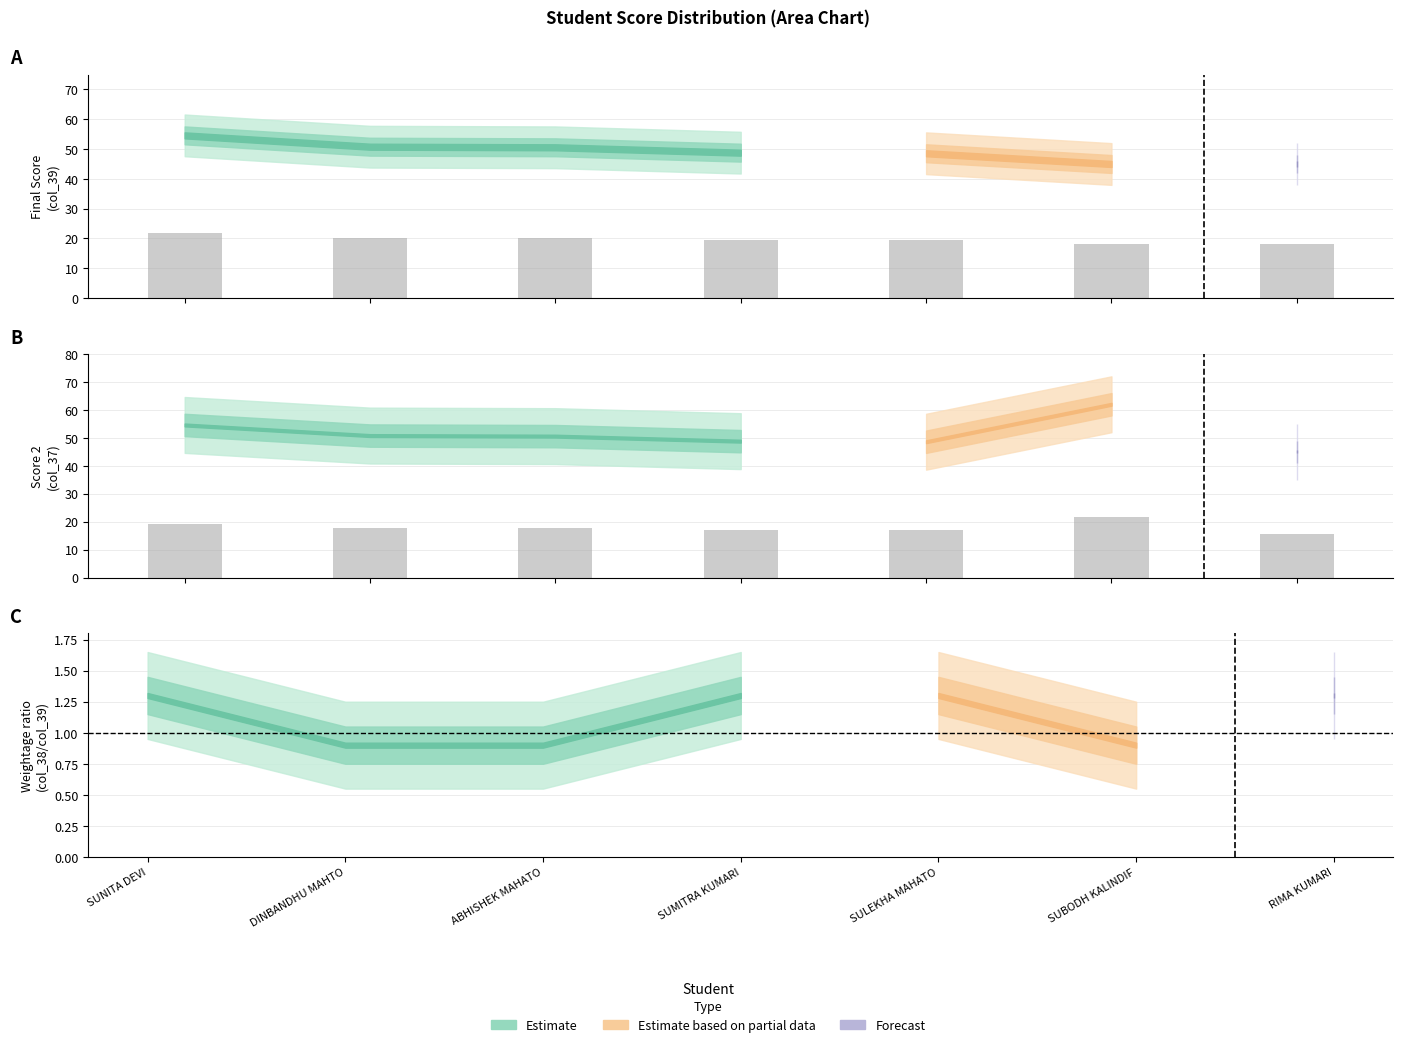

What is the difference between the maximum and minimum values?

6.0